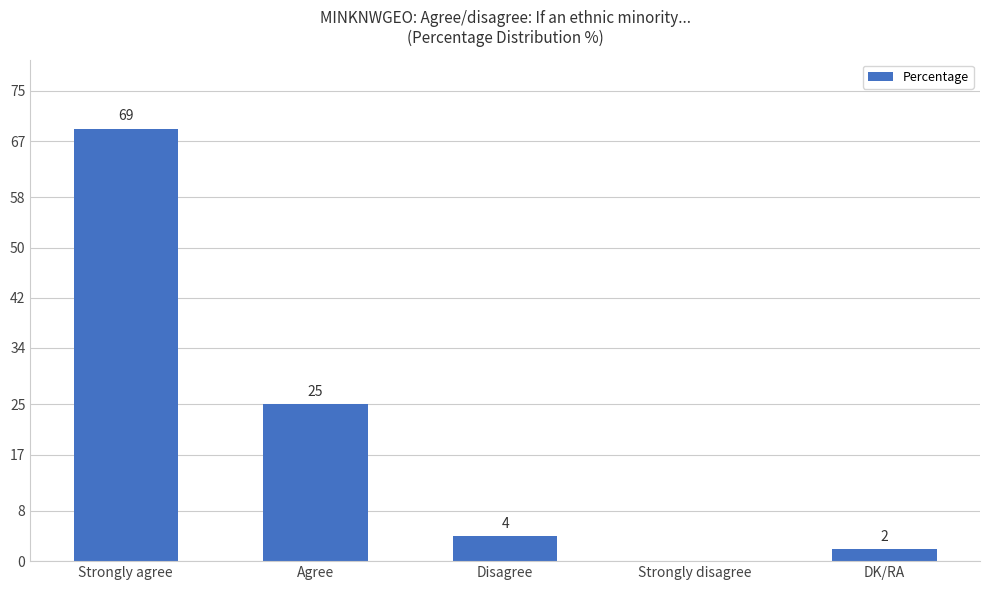

At which label does the data first exceed 4?

Strongly agree